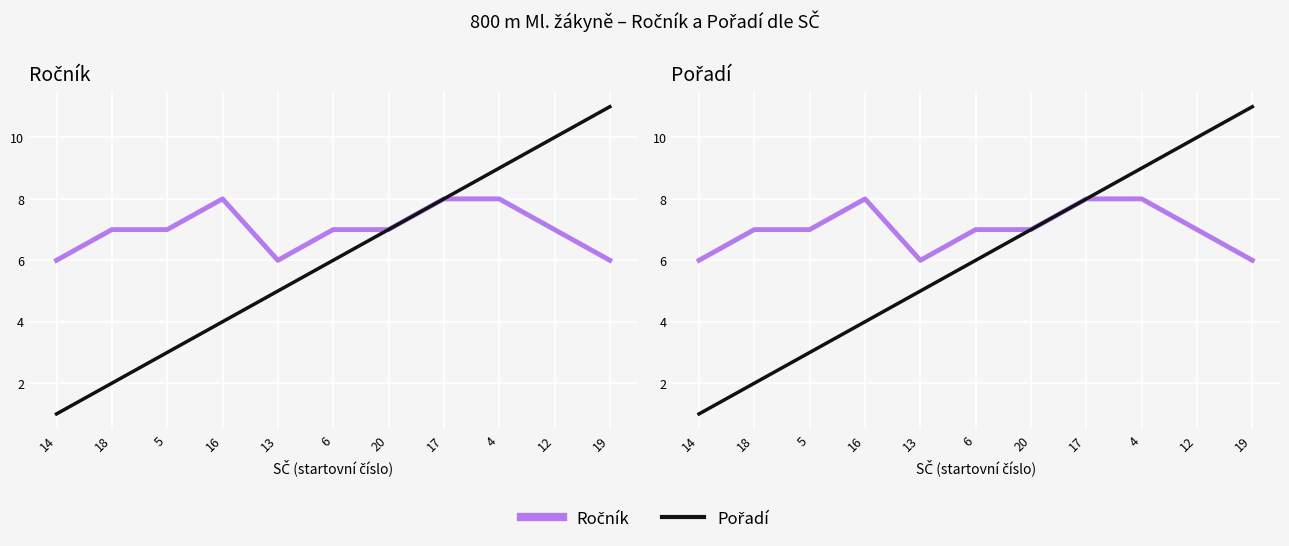

Which series has the largest total across all categories?

Ročník